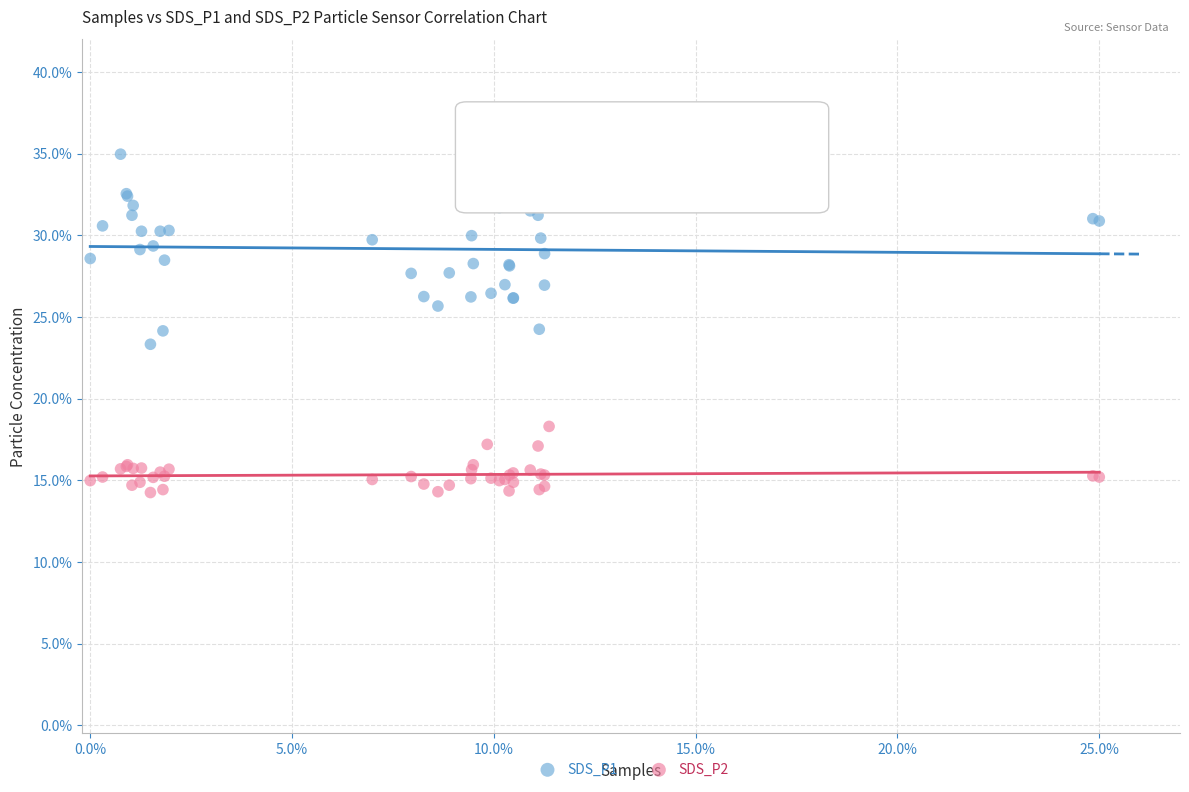

What are all the series names shown in the legend?

SDS_P1, SDS_P2